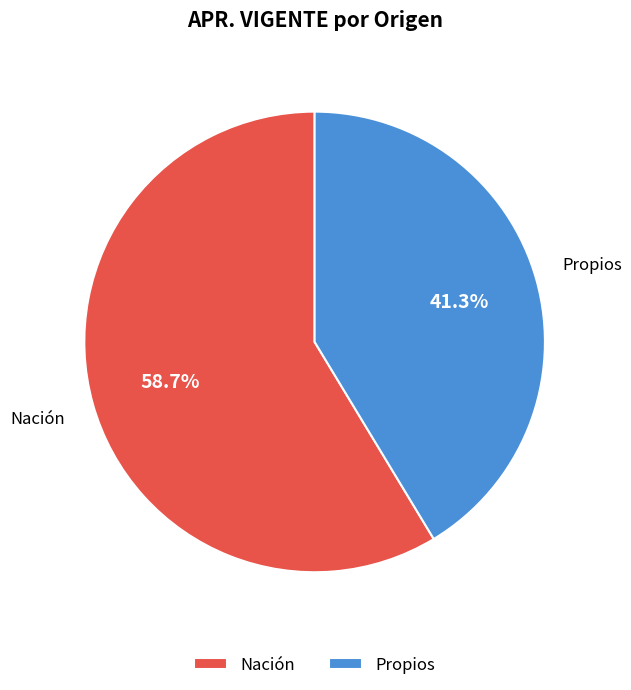

To the nearest percent, what is the difference between the Propios and Nación slice percentages?

17%